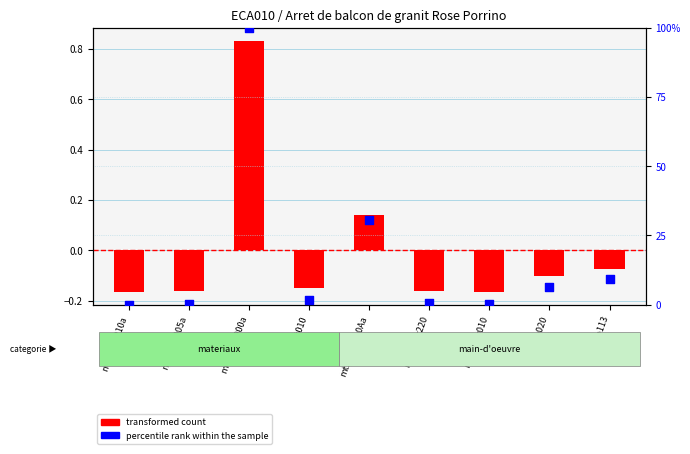

At which category is the sum across all series the highest?

mt08cem000a